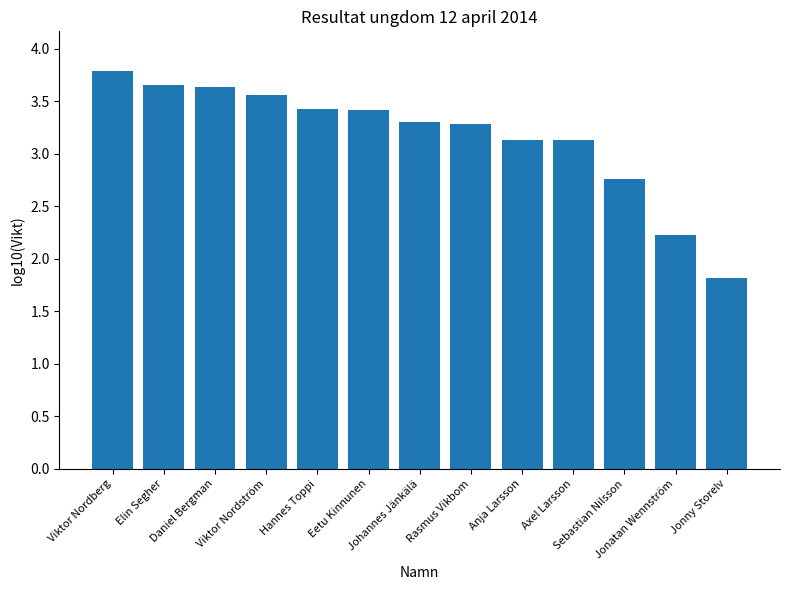

Read the value at Johannes Jänkälä.

3.3